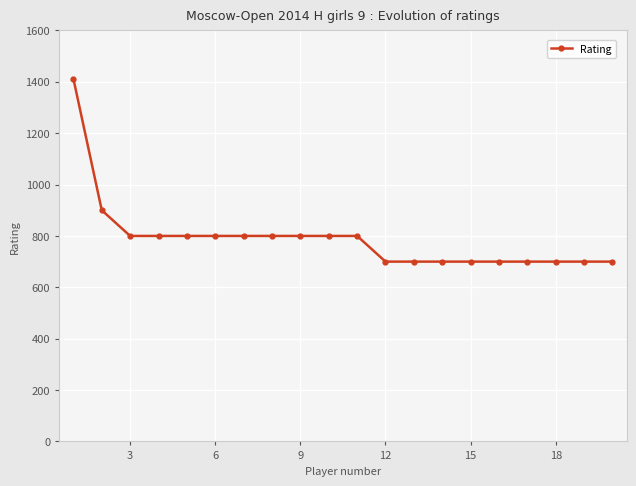

What is the value of the 17th point from the left?

700